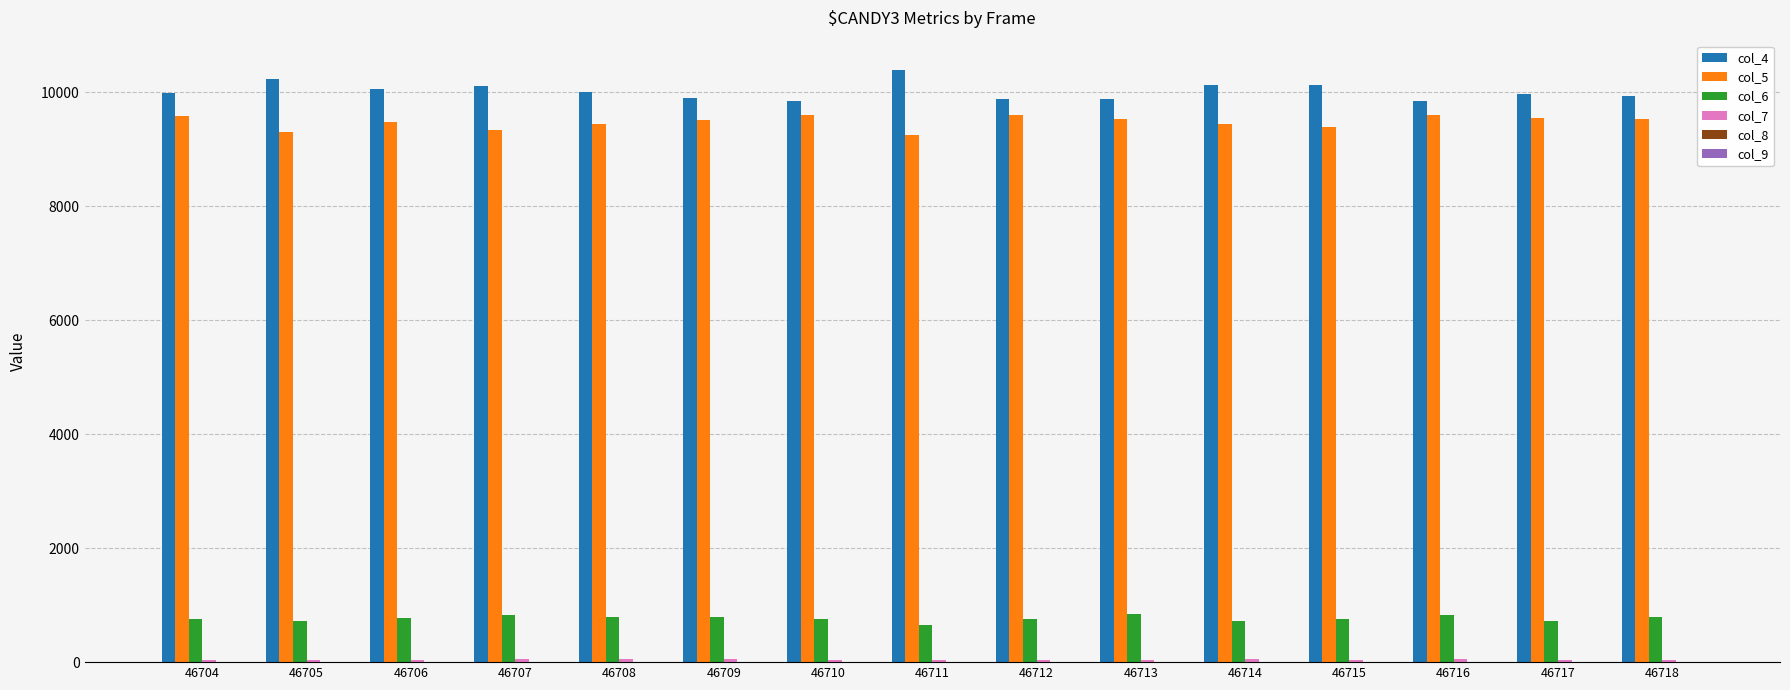

What is the greatest value displayed?

10387